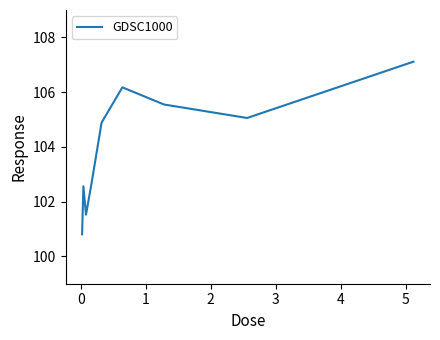

What is the smallest value displayed?

100.8